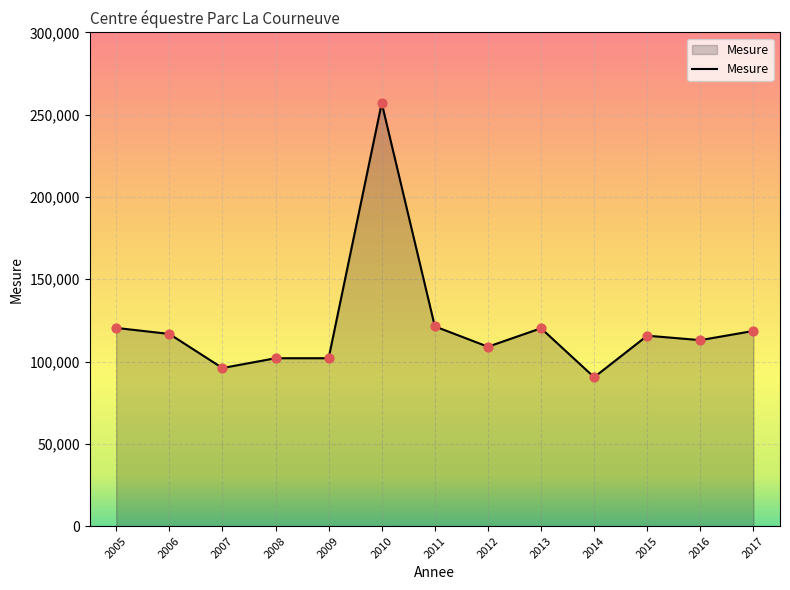

Between 2015 and 2007, which is larger?

2015